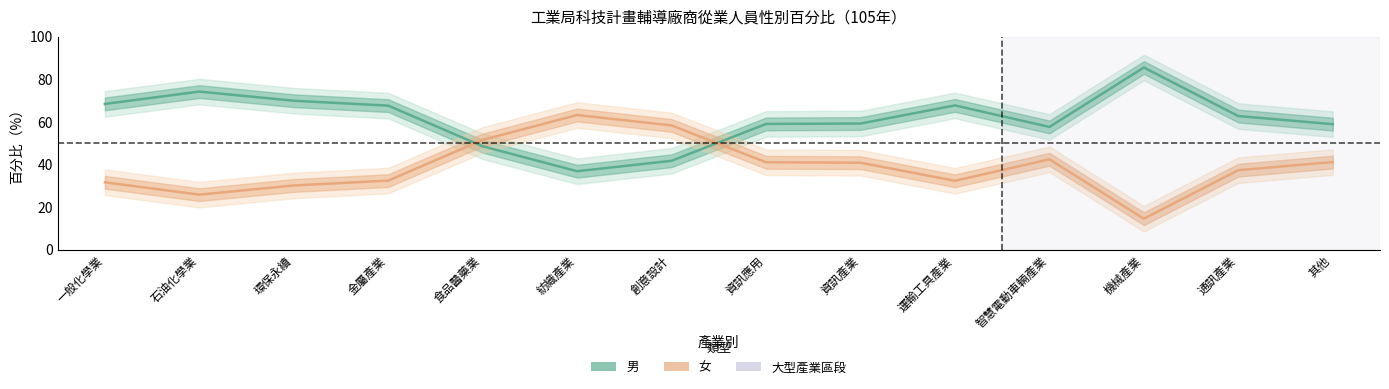

What is the difference between the second highest and minimum values in the 女 series?

43.8